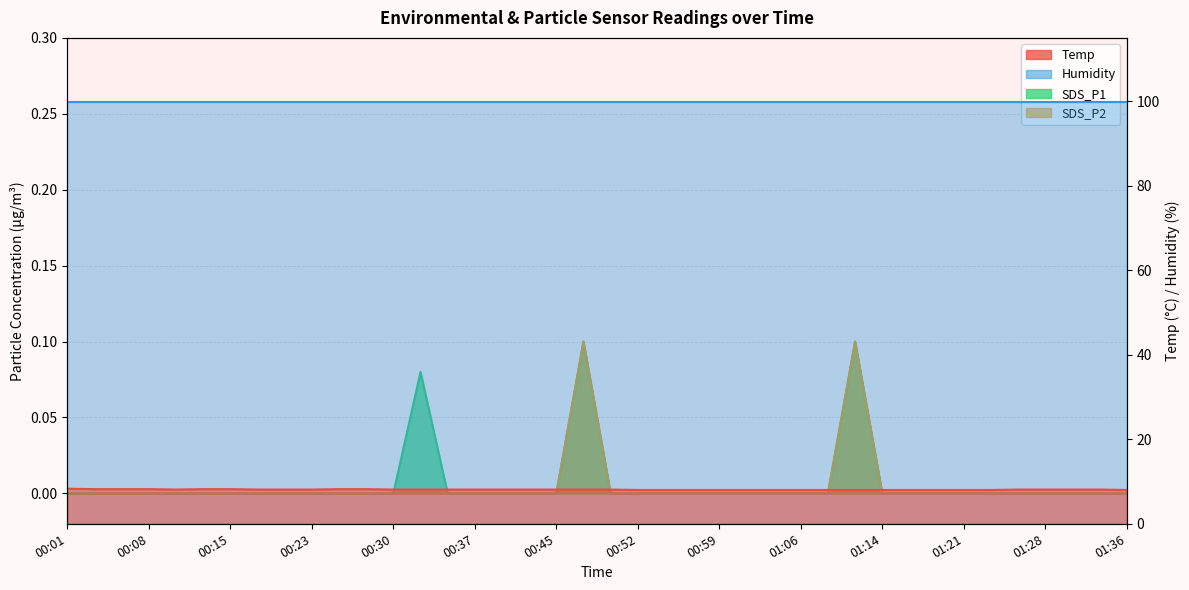

At which category does the chart reach its peak across all series?

00:01